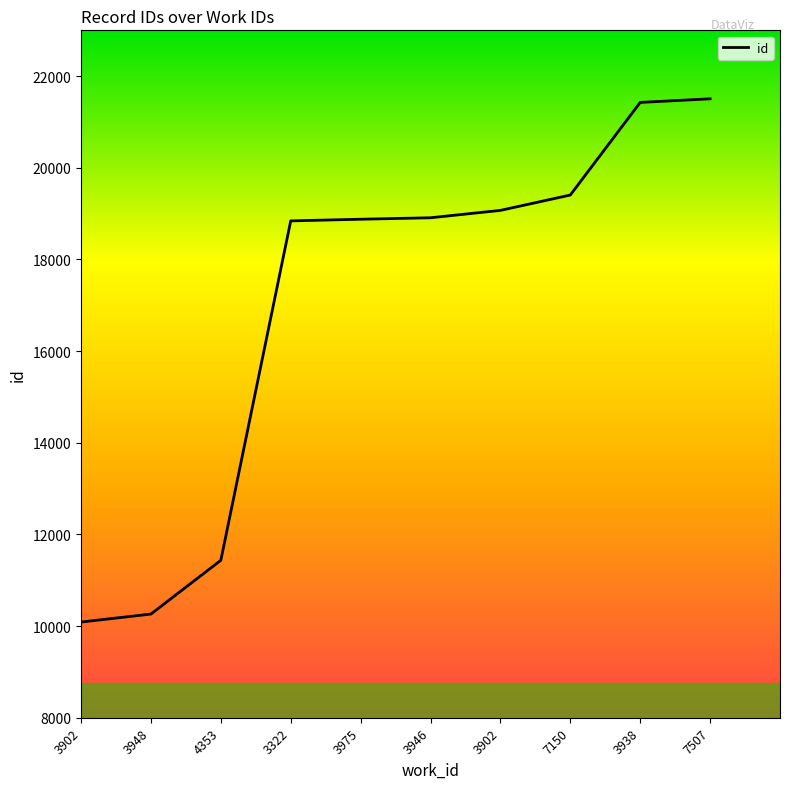

Which category has the lowest value across all series?

3902